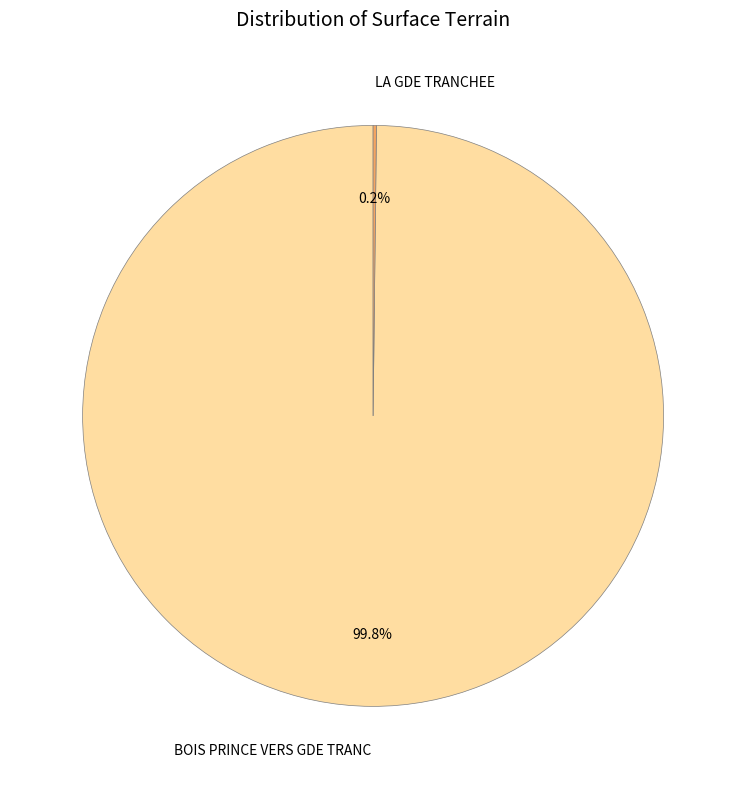

How much of the chart is everything except BOIS PRINCE VERS GDE TRANC?

0.2%